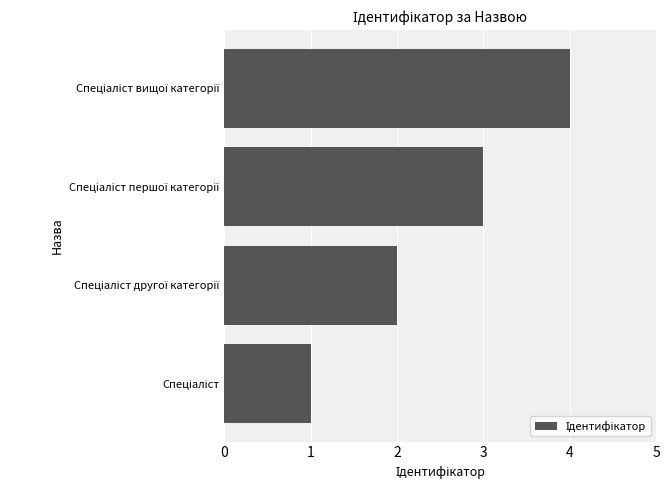

What is the difference between the maximum and second lowest values?

2